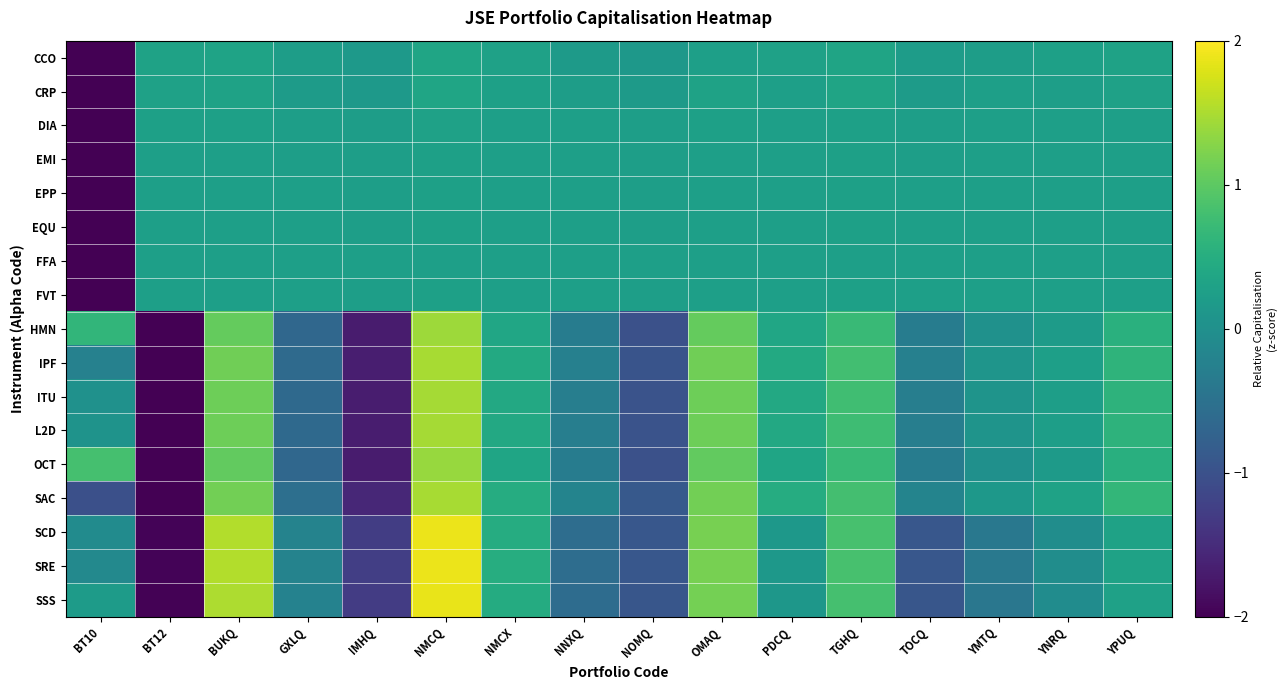

What is the total value across all series at BT12?

-17.8